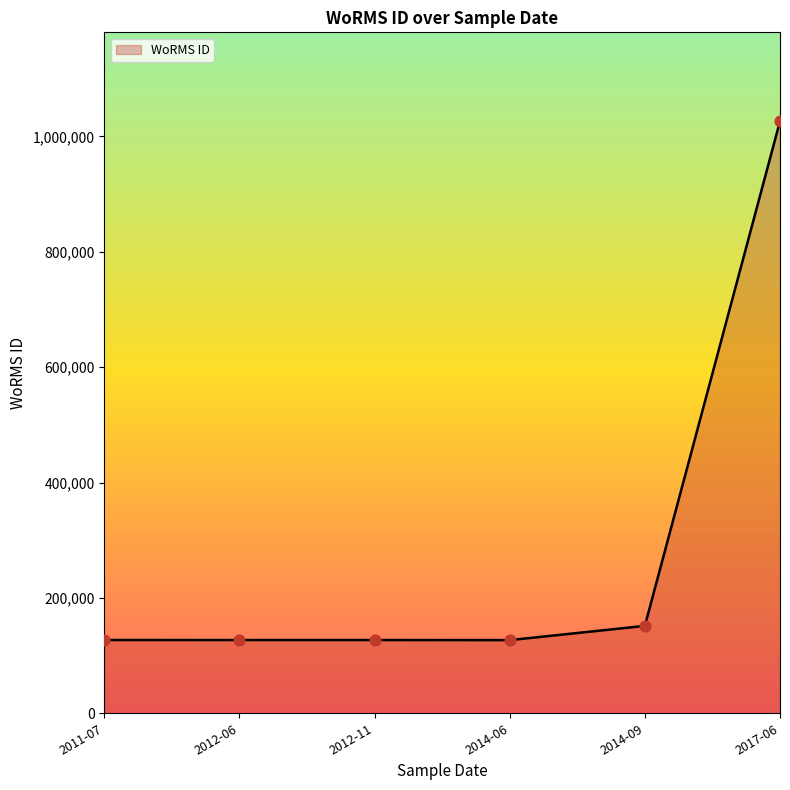

What is the ratio of the value at 2014-06 to the value at 2014-09?

0.8